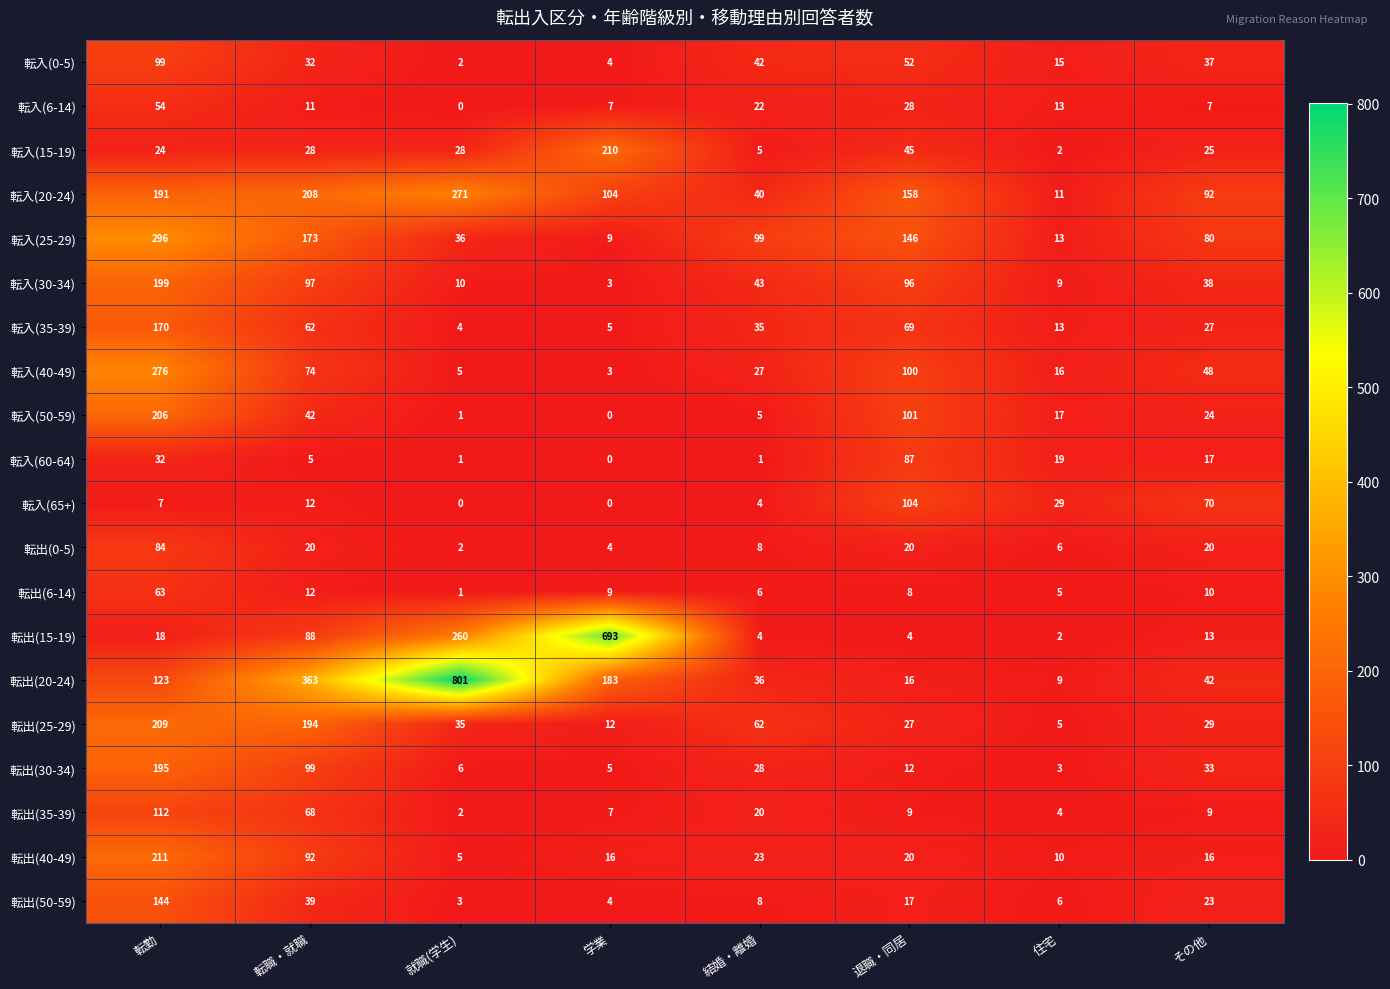

At which category is the sum across all series the highest?

転勤